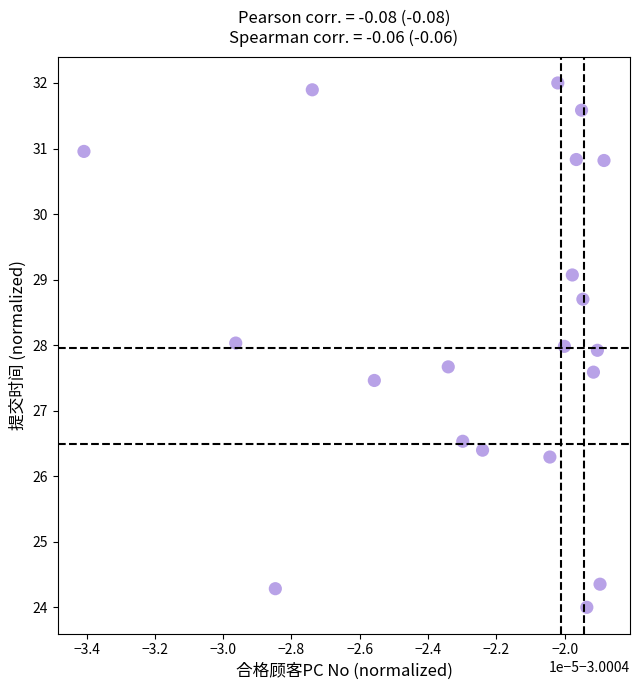

What is the range of Y values (max minus min)?

8.0